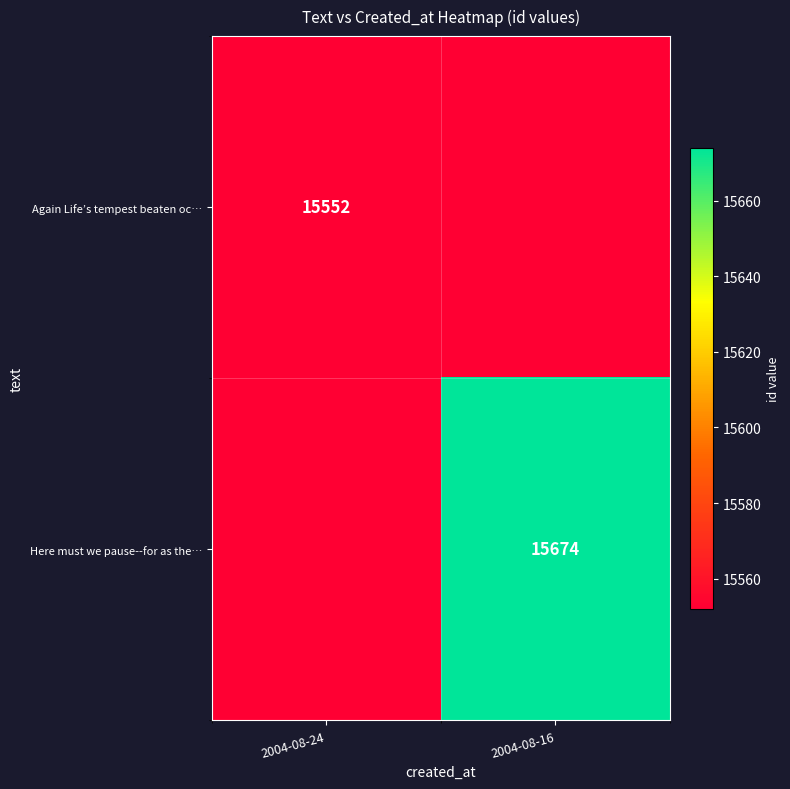

The value of Again Life’s tempest beaten oc… at 2004-08-24 is 15552. True or false?

True